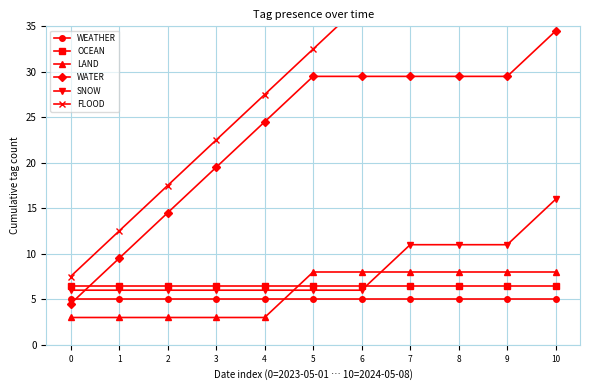

Does the chart display data point markers on the line(s)?

Yes